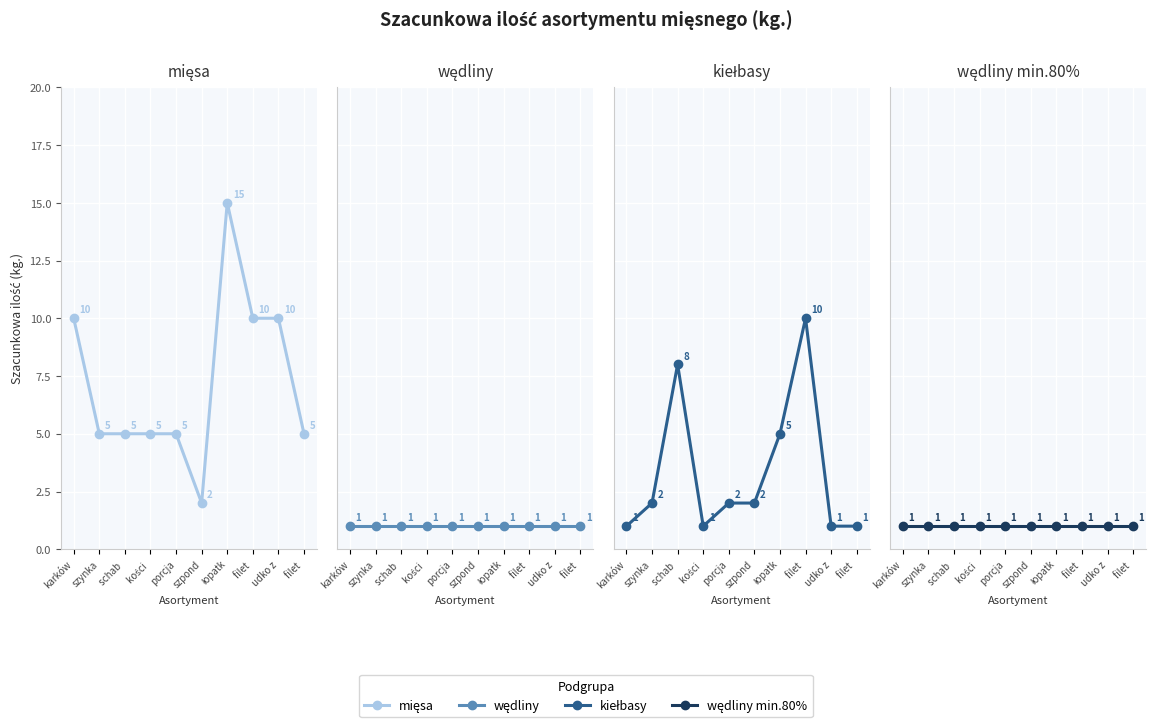

True or false: wędliny has a value of 1 at filet .

False